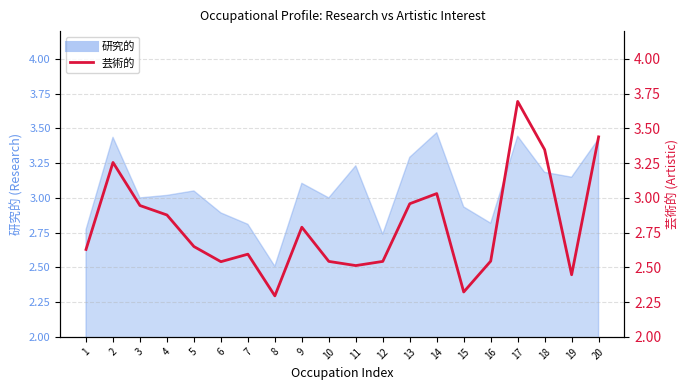

Between 16 and 5, which is larger?

5